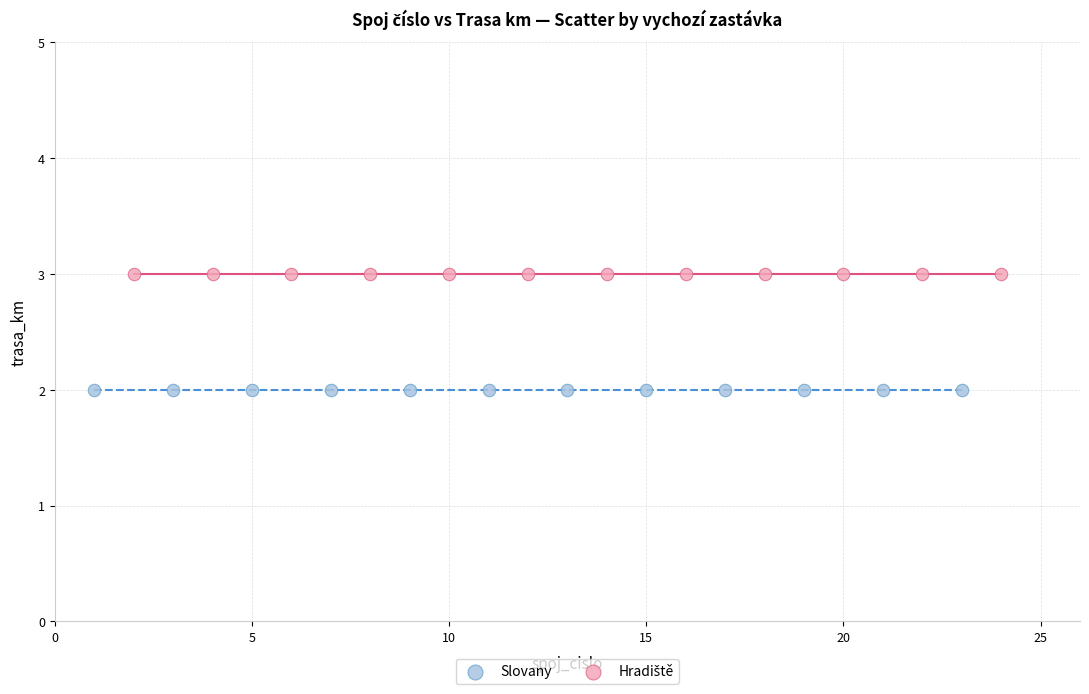

Which series contains the lowest Y value?

Slovany